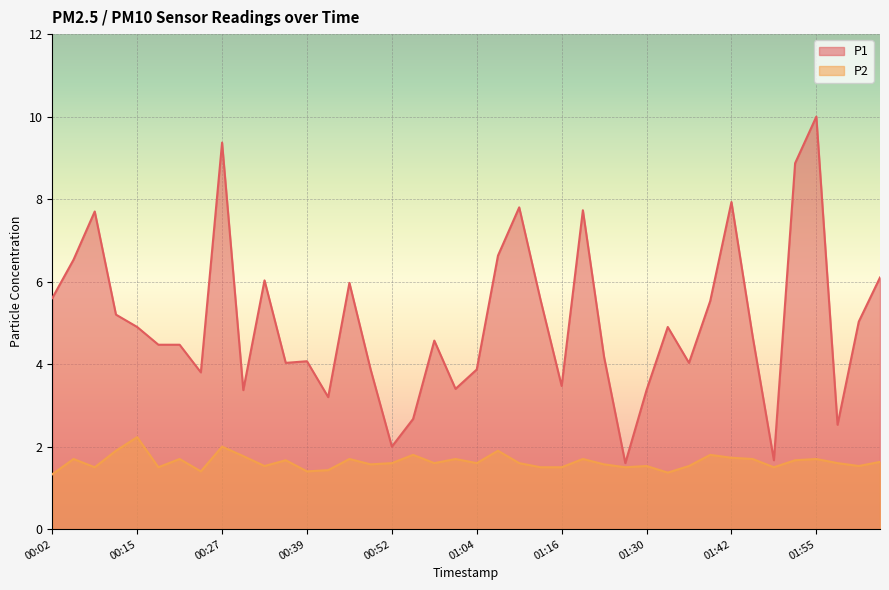

At how many categories does at least one series exceed 2?

37